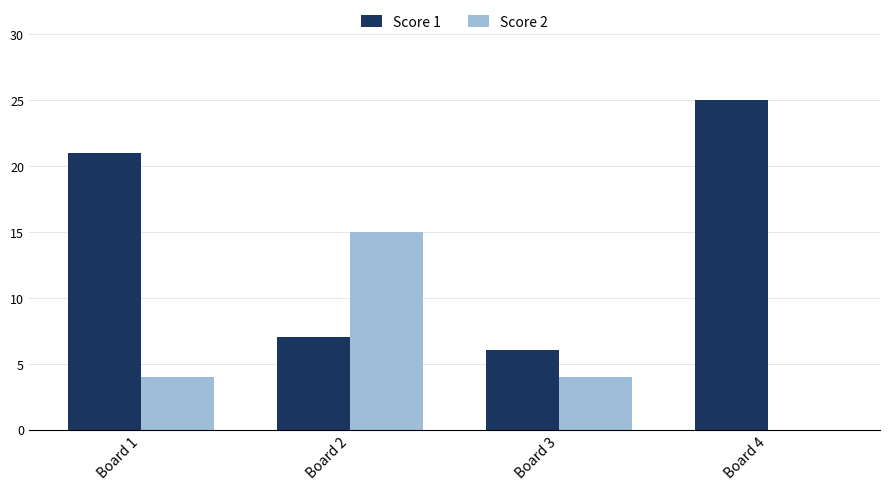

How many positive values does the Score 2 series have?

3